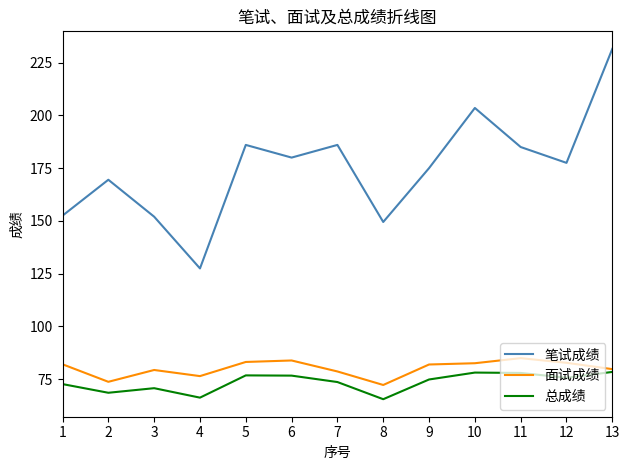

What is the difference between the highest and lowest values at 8?

83.9